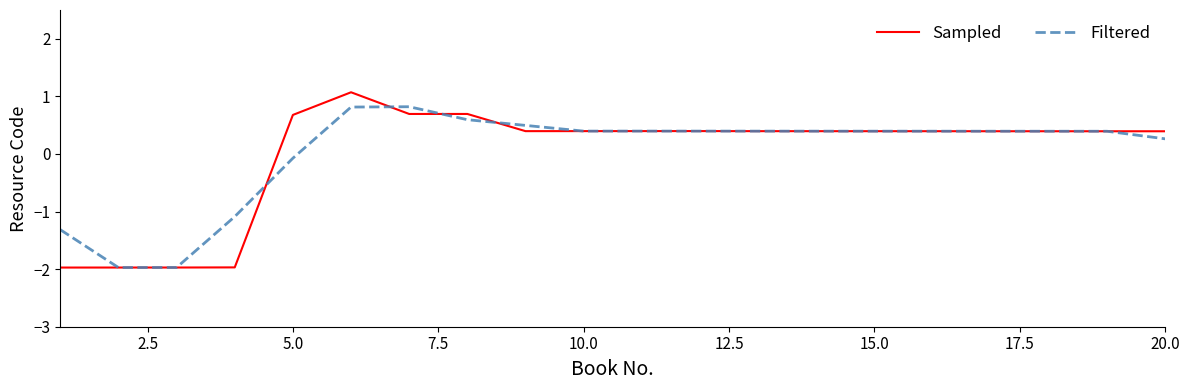

How many negative values does the Filtered series have?

5